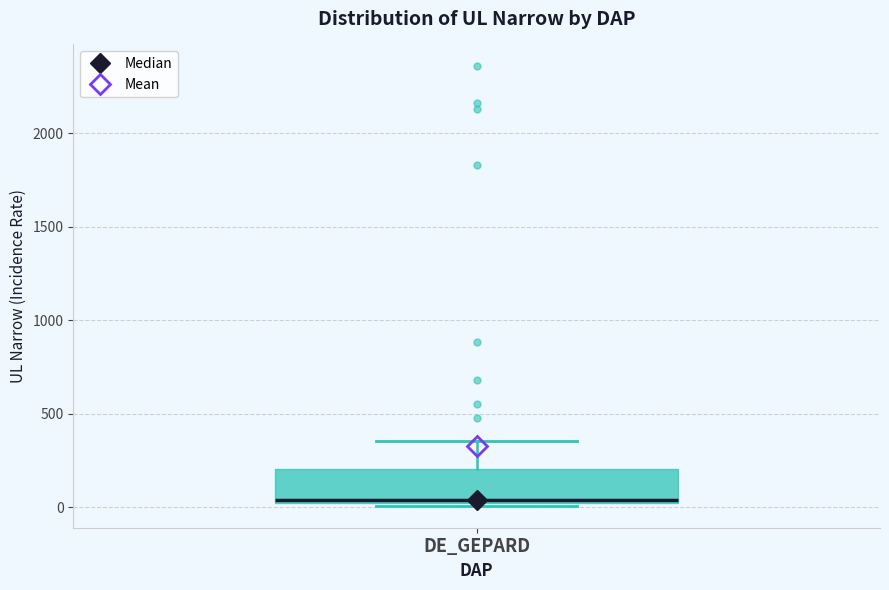

Read this box plot against the y-axis: the position of the median line, the range covered by the box, and the ends of both whiskers. The values are not printed on the chart, so give them approximately, as read against the axis.

median 50, box 0 to 200, whiskers 0 to 350